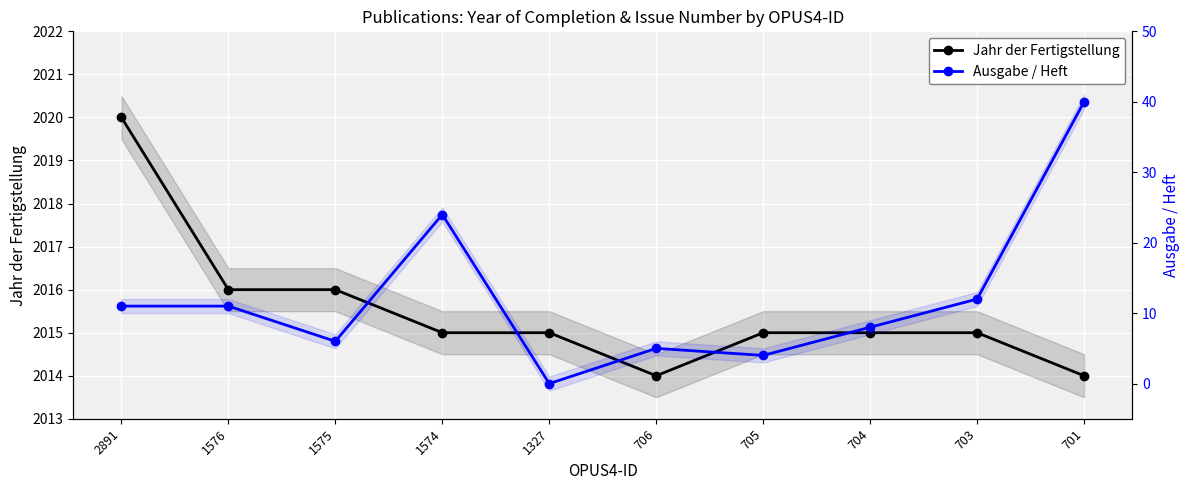

What is the sum of the Jahr der Fertigstellung values at 1575 and 1574?

4031